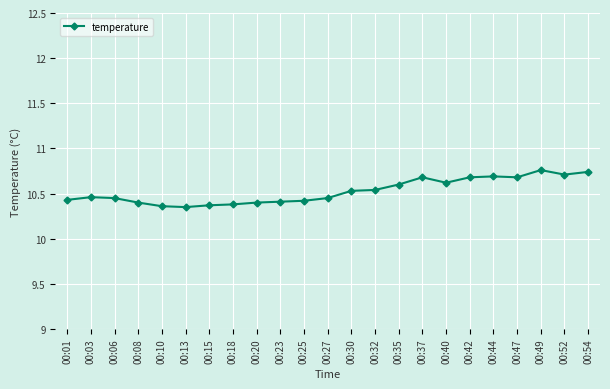

True or false: the data shows 14.3 at 00:40.

False